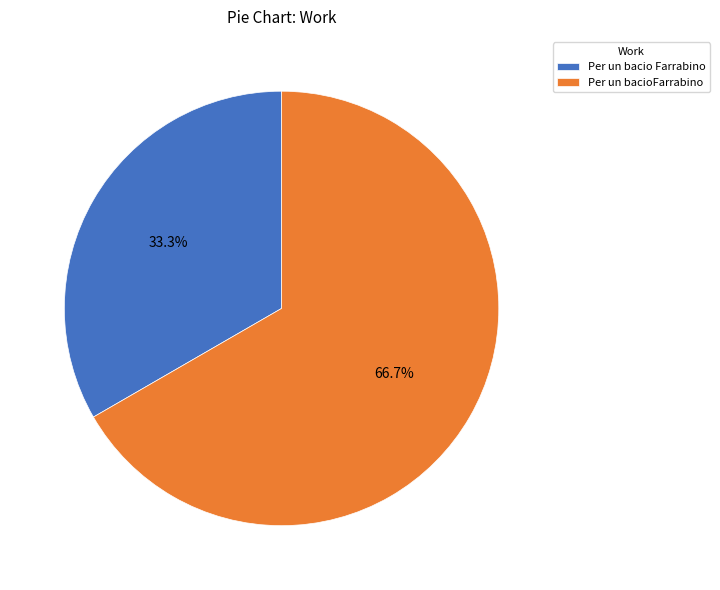

How many slices are in this pie chart?

2